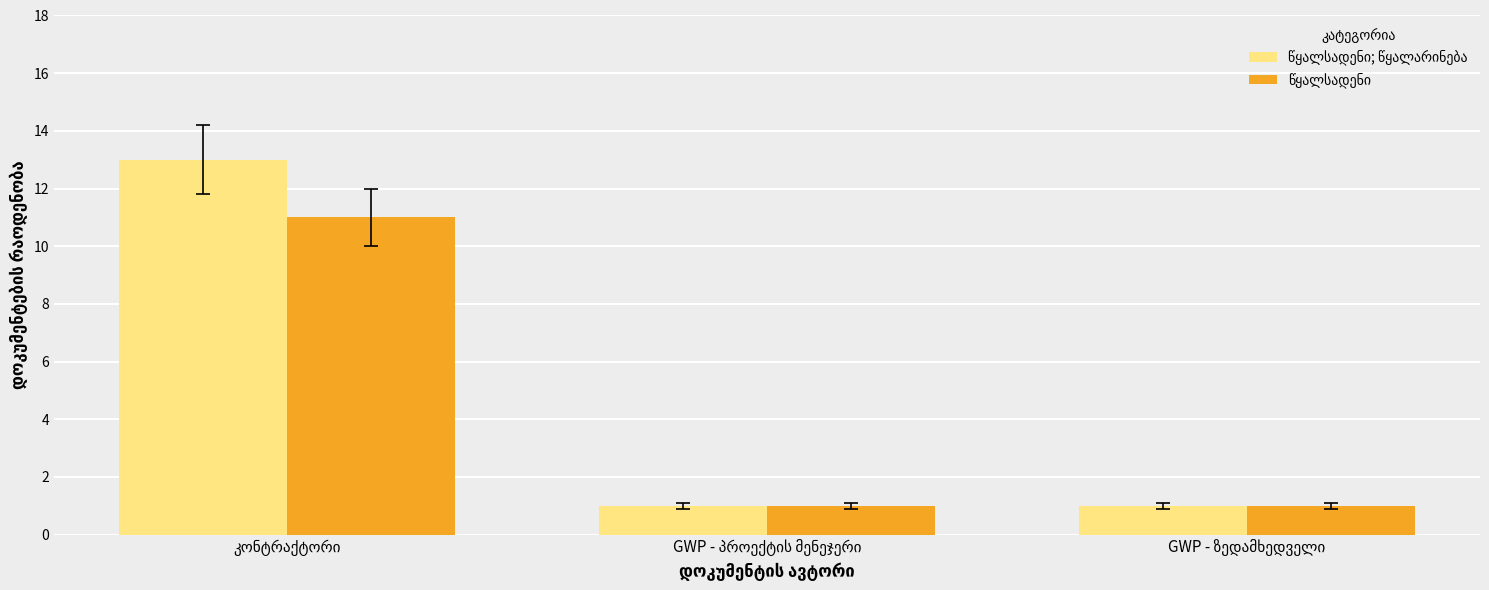

What is the maximum value shown in the chart?

13